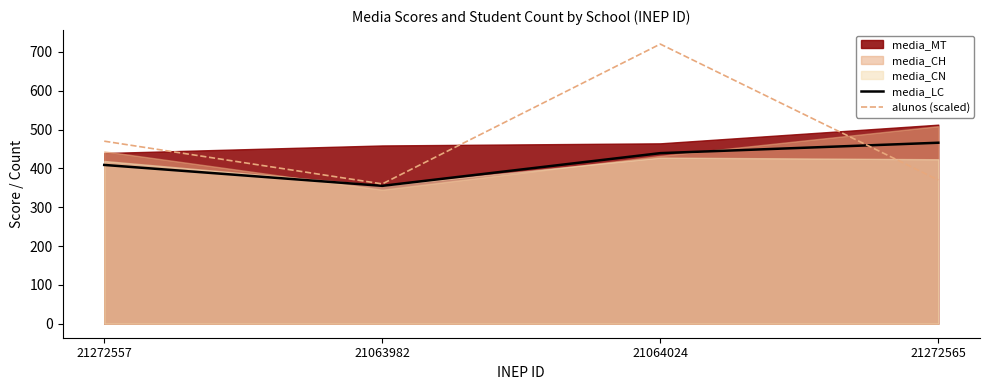

Rank the categories by media_LC value from highest to lowest.

21272565, 21064024, 21272557, 21063982